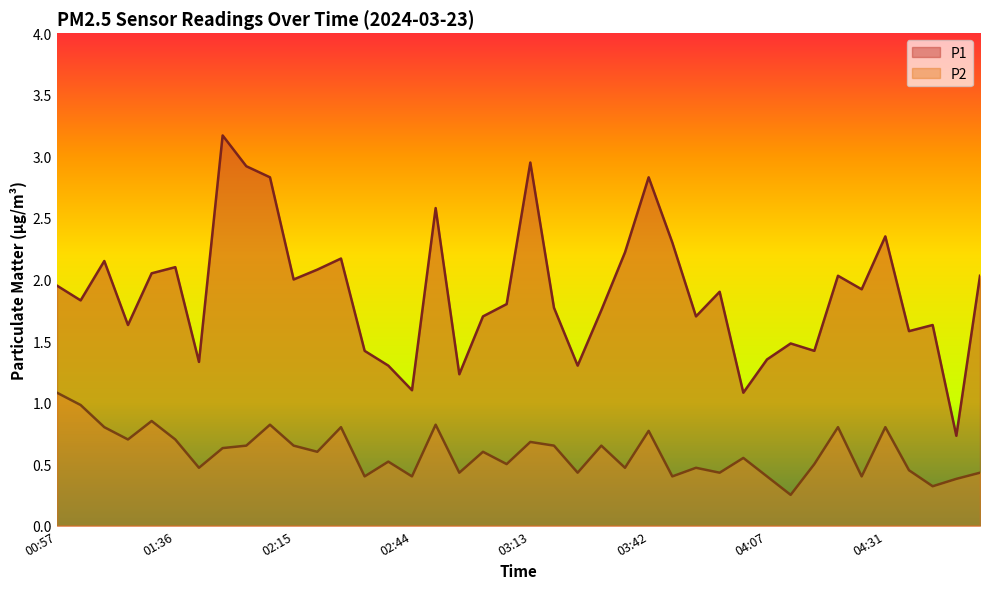

What is the label of the 27th point from the left?

03:47